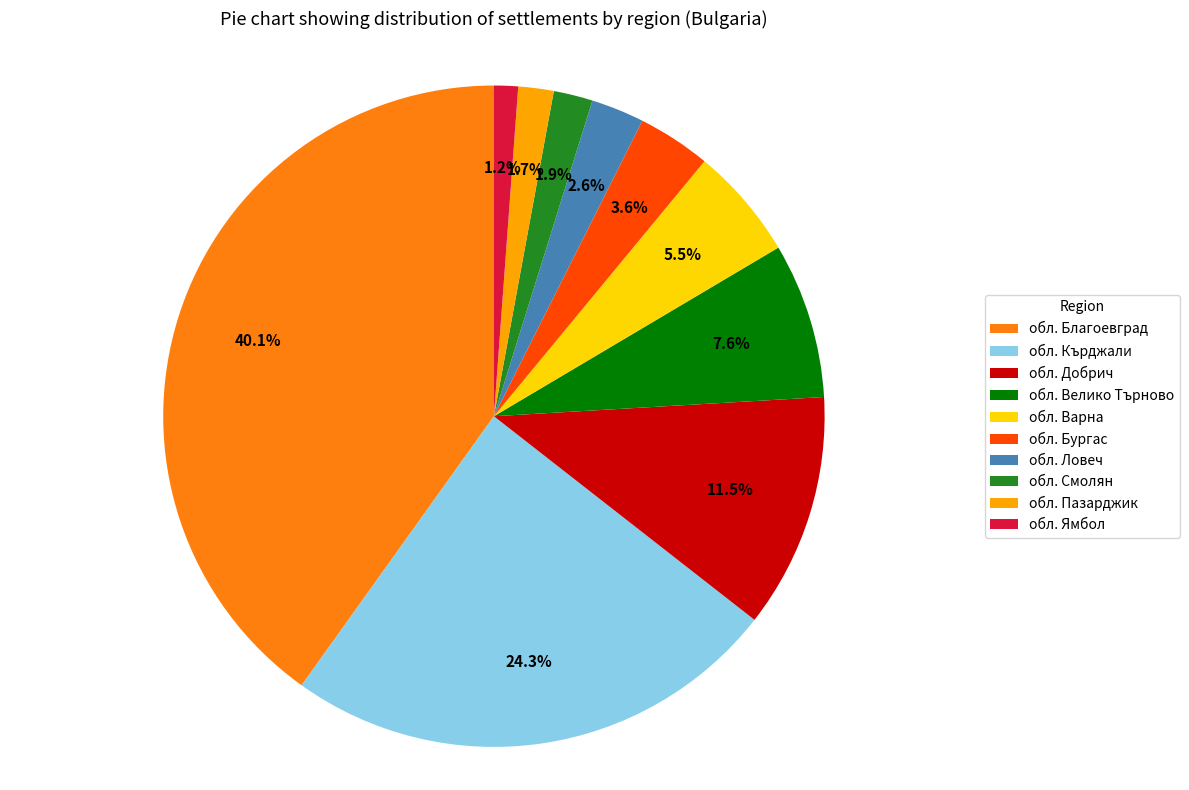

To the nearest percent, what percentage of the pie is обл. Бургас?

4%